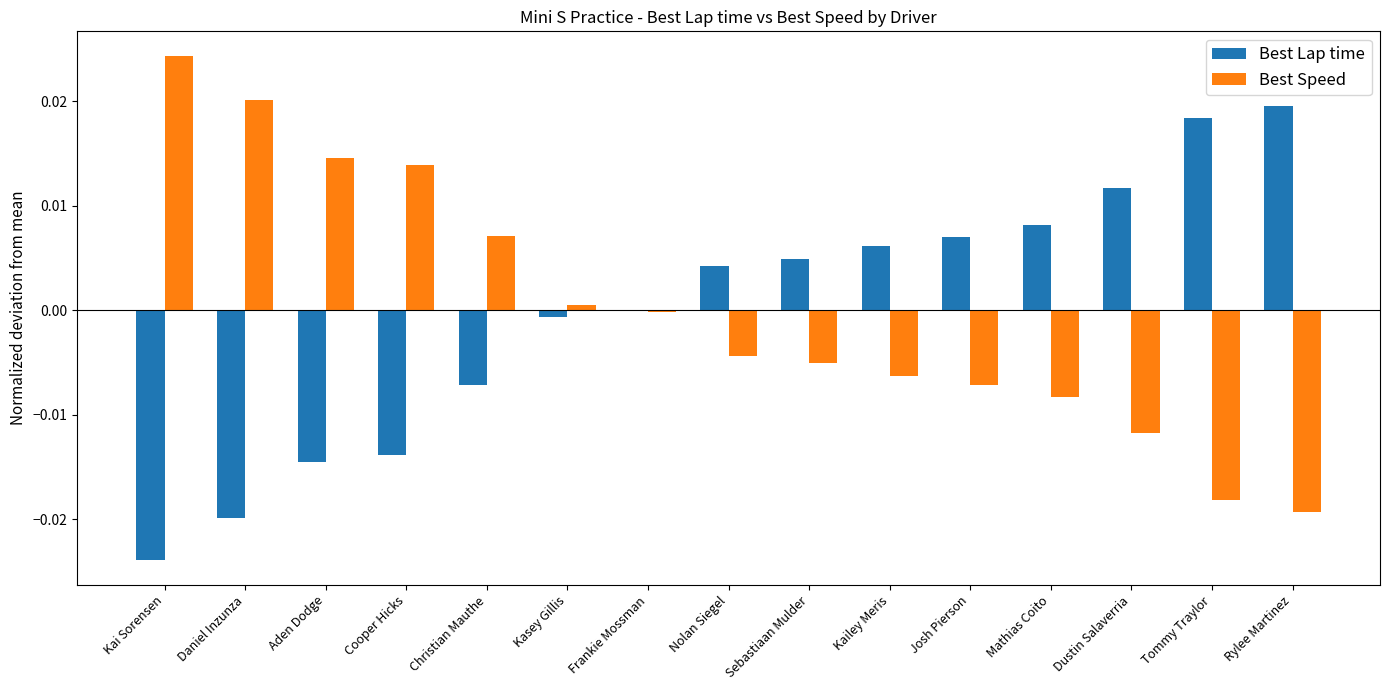

The Best Speed series shows -0.0 at Josh Pierson. True or false?

True